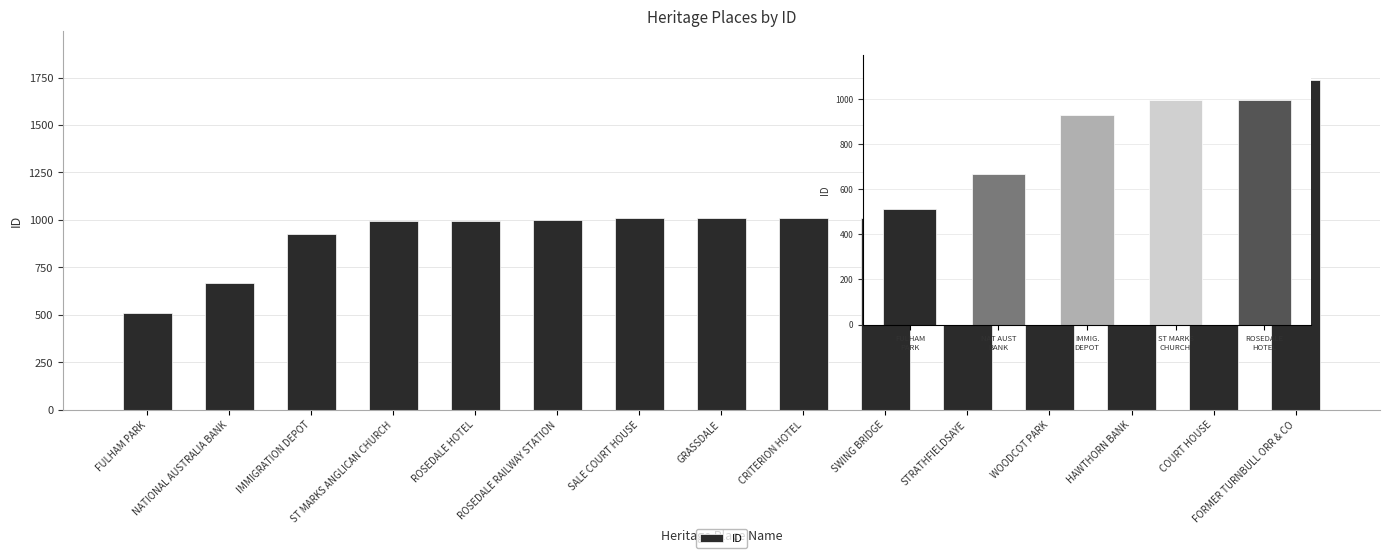

What is the value of the 15th bar from the left?

1735